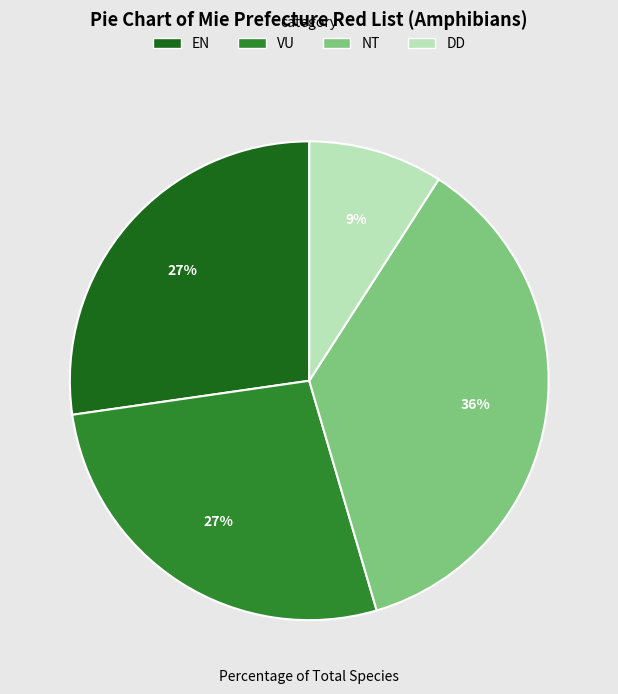

Does DD represent more than half of the total?

No